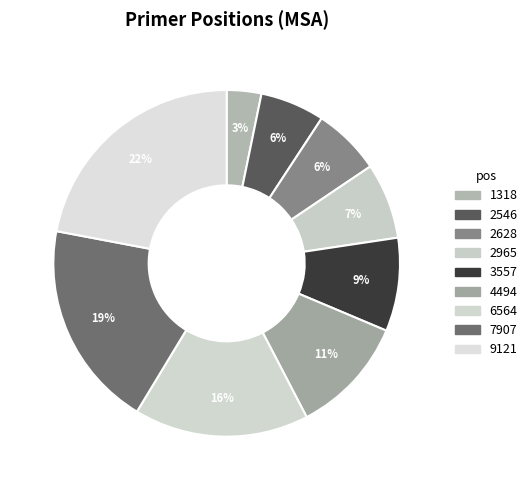

Count the number of slices in the pie.

9